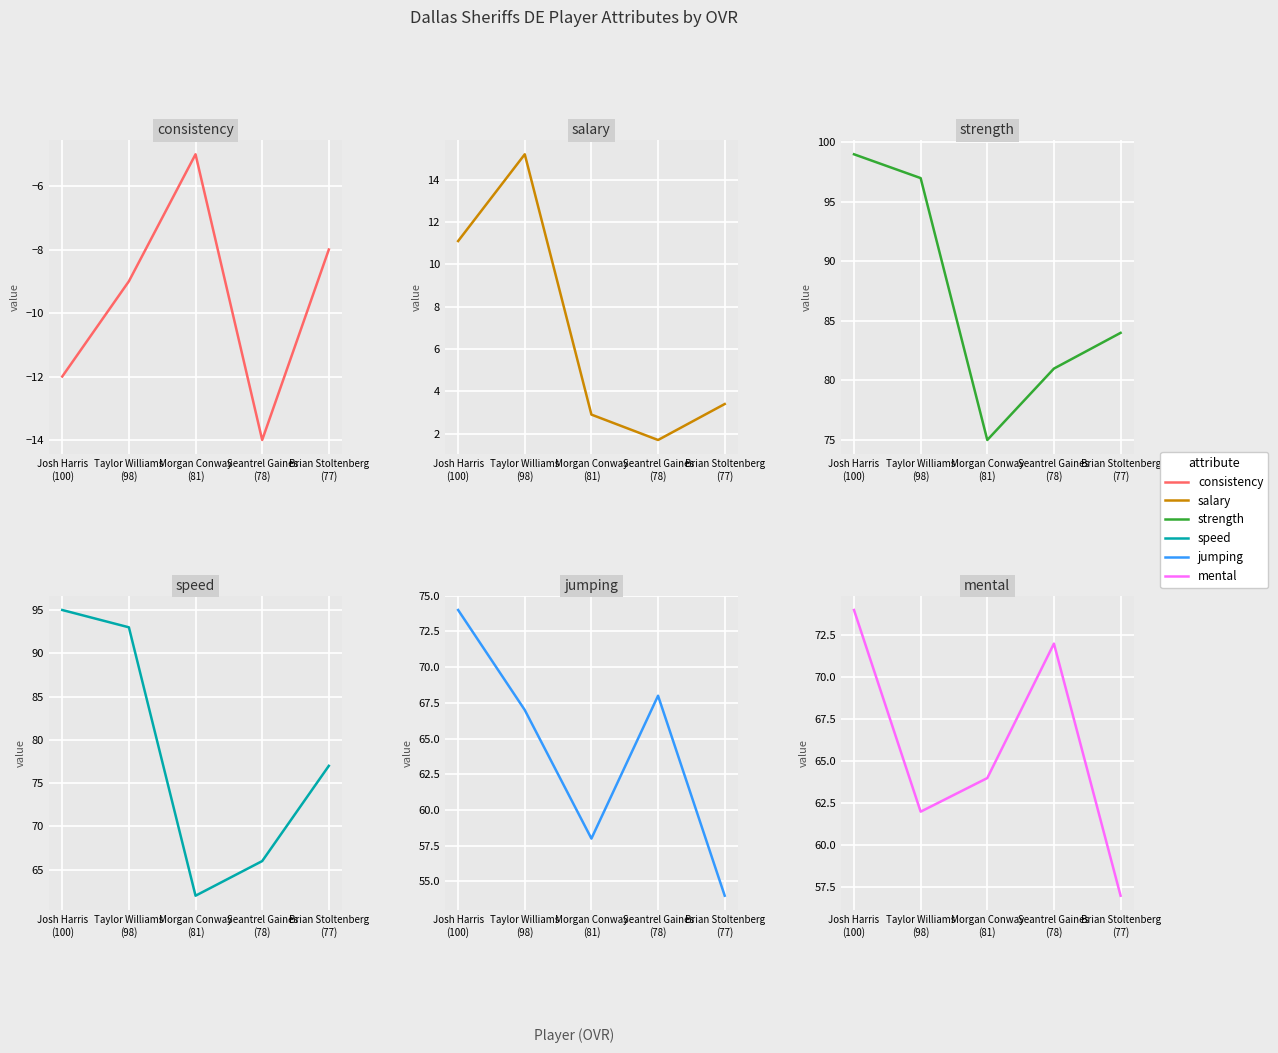

True or false: consistency and salary intersect in this chart.

False